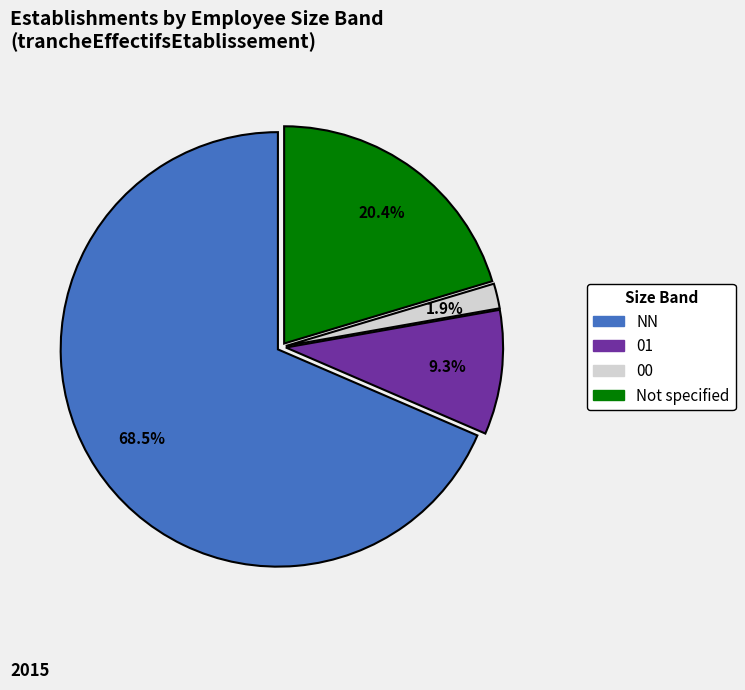

Is there a majority slice in this chart?

Yes